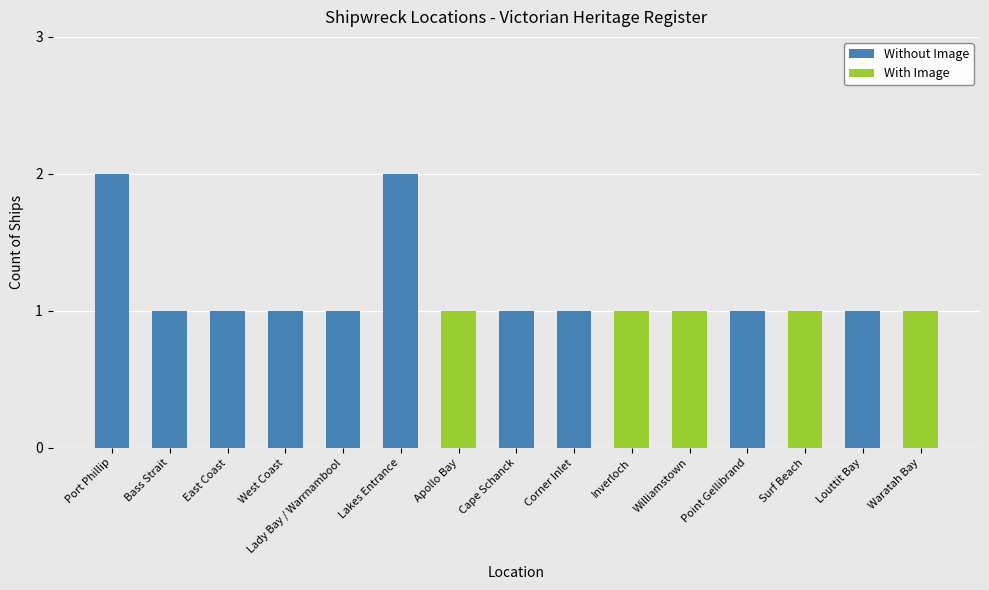

What is the sum of all Without Image values?

12